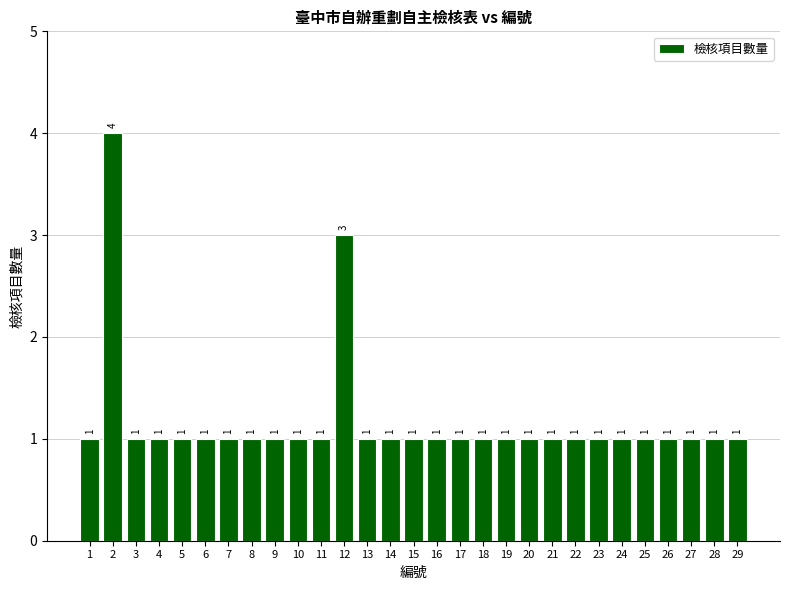

What is the value of the 18th bar from the left?

1